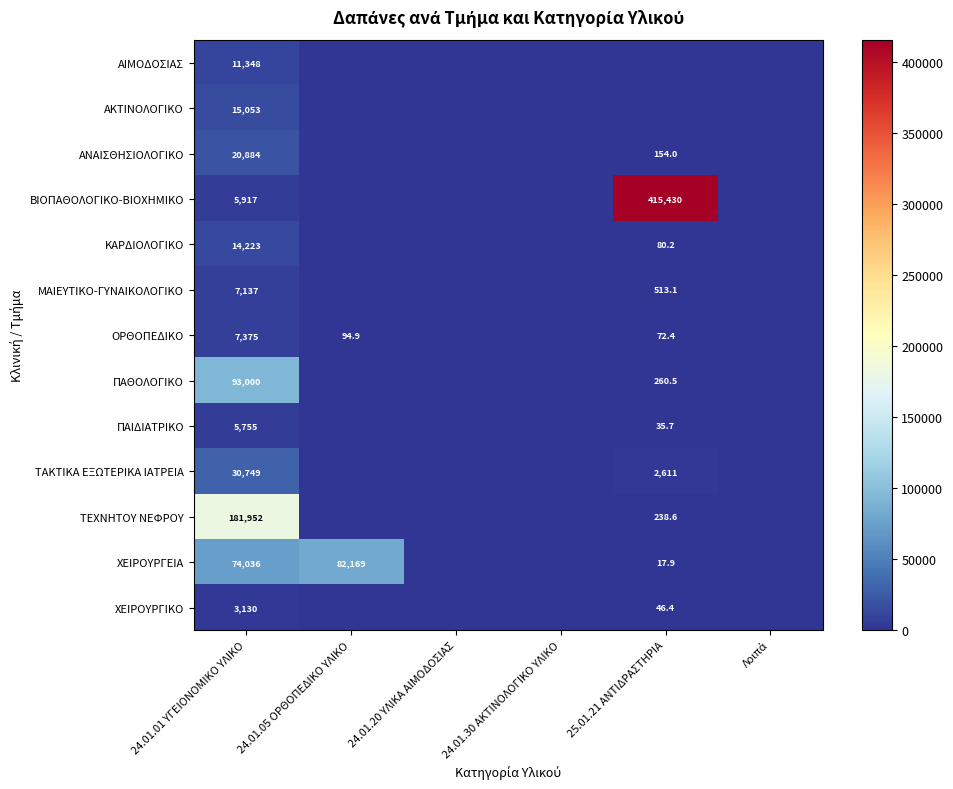

What is the total value across all series at 24.01.01 ΥΓΕΙΟΝΟΜΙΚΟ ΥΛΙΚΟ?

470559.0